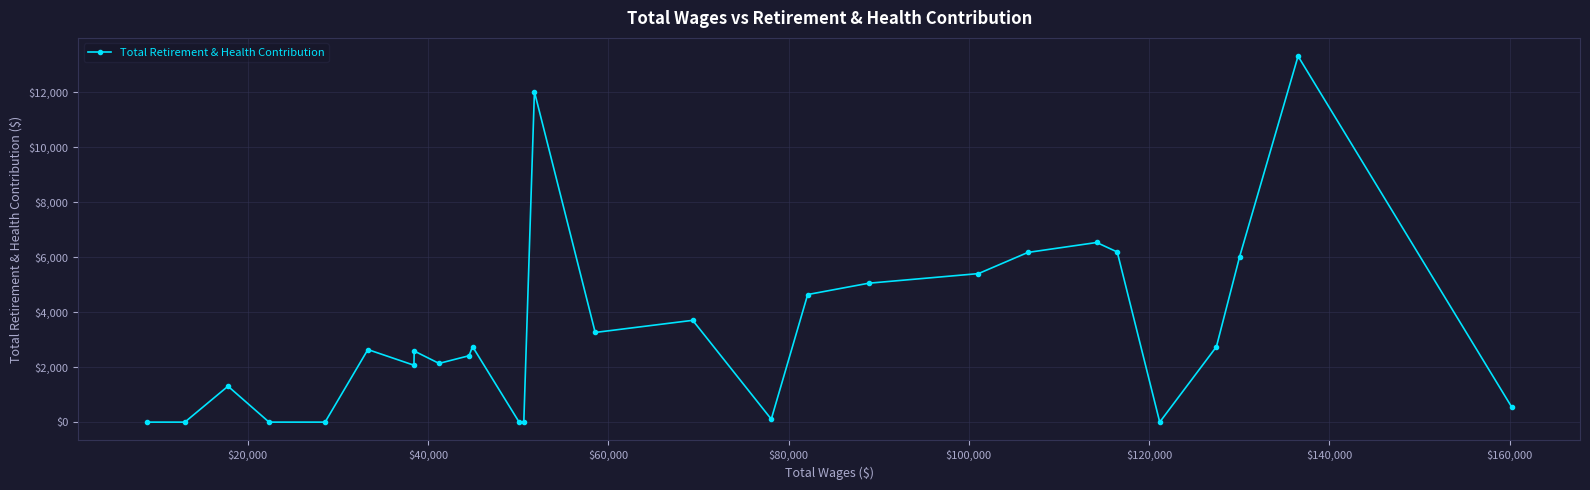

What is the sum of all values?

91539